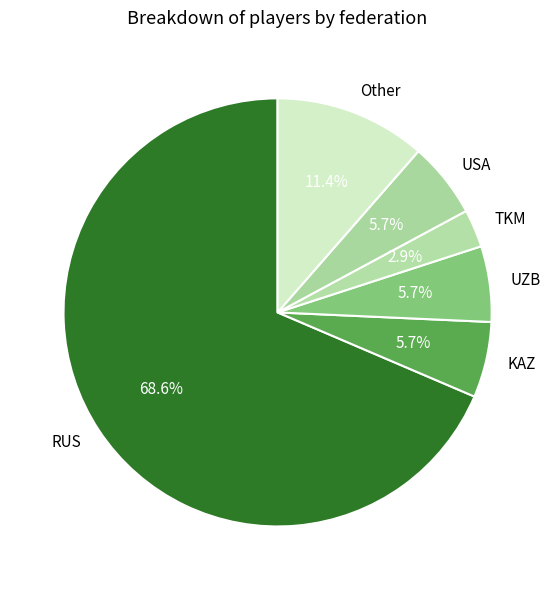

To the nearest percent, what is the average slice percentage?

17%